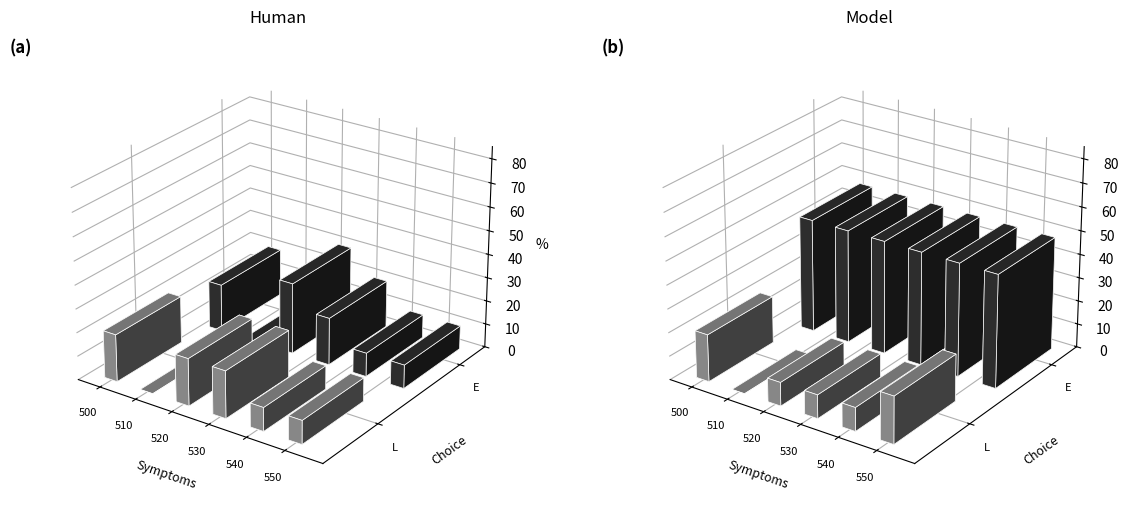

Count the number of categories in the chart.

14